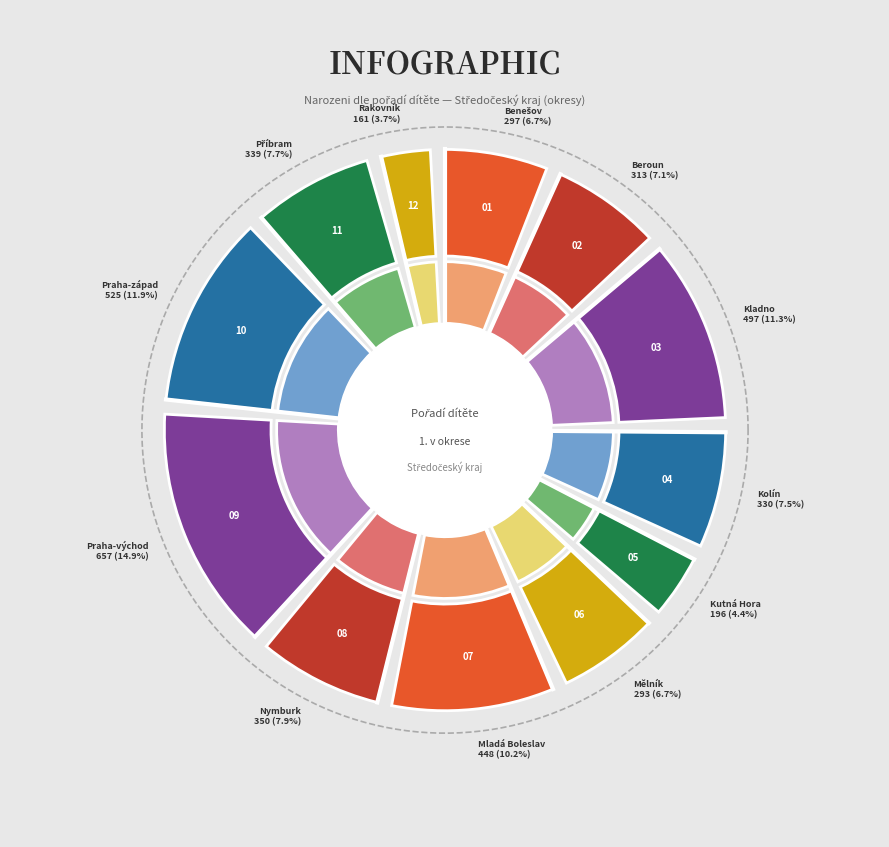

To the nearest percent, what percentage of the pie is Praha-východ?

15%